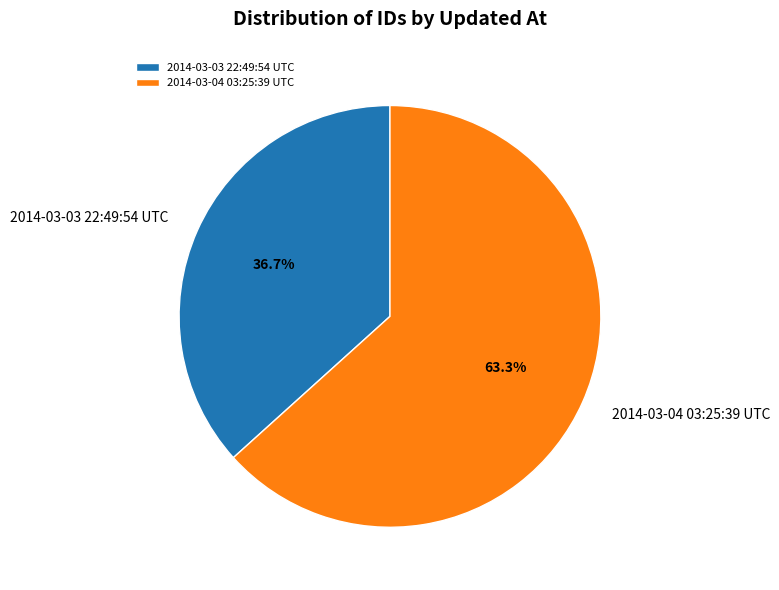

Which slice is the smallest?

2014-03-03 22:49:54 UTC